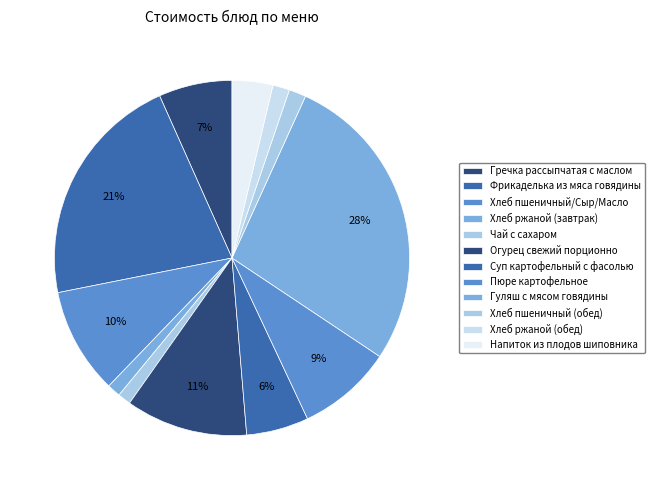

To the nearest percent, what is the average slice percentage?

8%